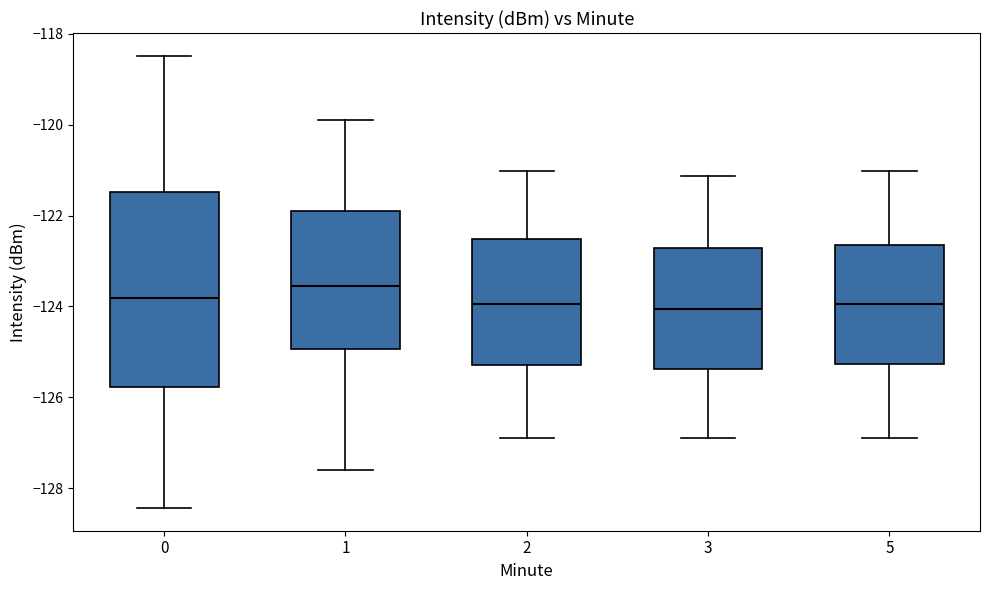

Reading left to right, transcribe this box plot: for each box, give where its median line is, the range the box spans, and where its two whiskers end, as read against the y-axis. The values are not printed on the chart, so give them approximately, as read against the axis.

0: median -123.8, box -125.8 to -121.4, whiskers -128.4 to -118.4
1: median -123.6, box -125.0 to -122.0, whiskers -127.6 to -120.0
2: median -124.0, box -125.2 to -122.6, whiskers -127.0 to -121.0
3: median -124.0, box -125.4 to -122.8, whiskers -127.0 to -121.2
5: median -124.0, box -125.2 to -122.6, whiskers -127.0 to -121.0